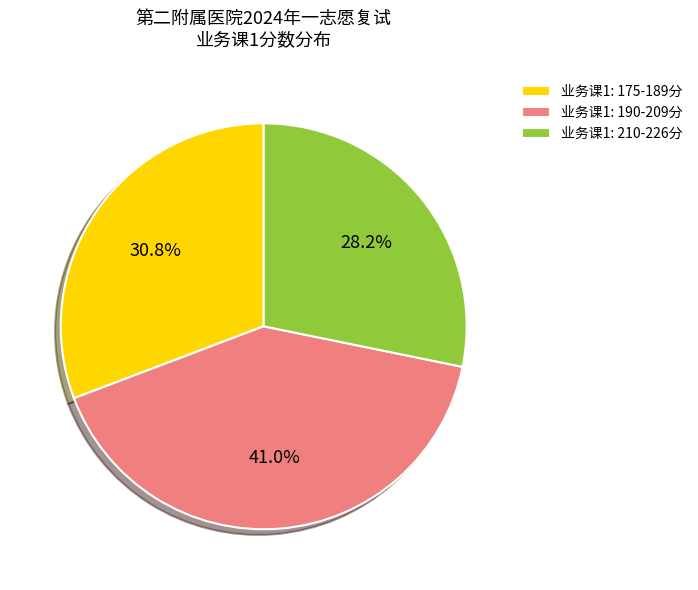

Between 业务课1: 175-189分 and 业务课1: 190-209分, which is larger?

业务课1: 190-209分